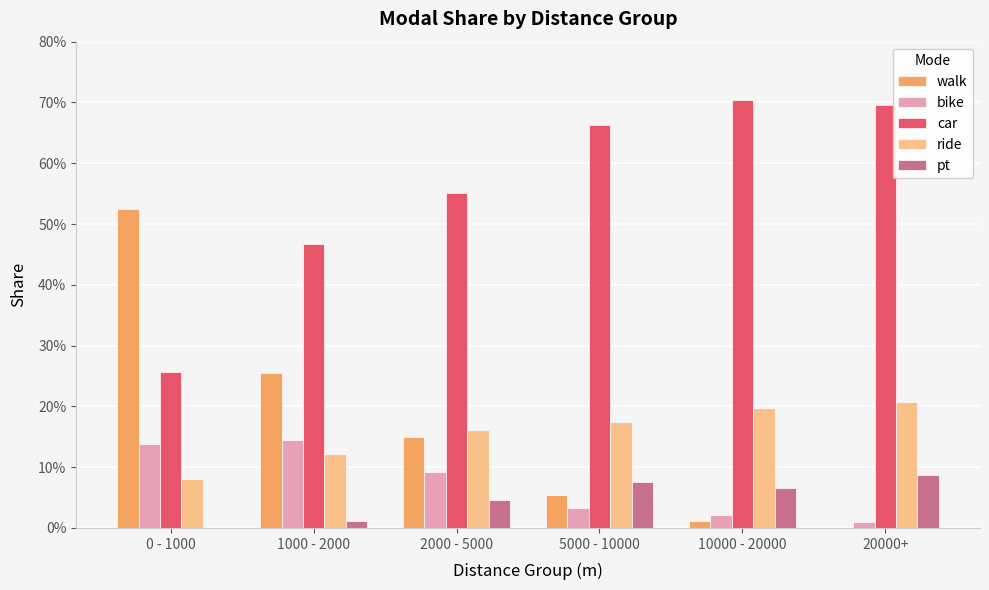

Does the chart contain stacked bars?

No